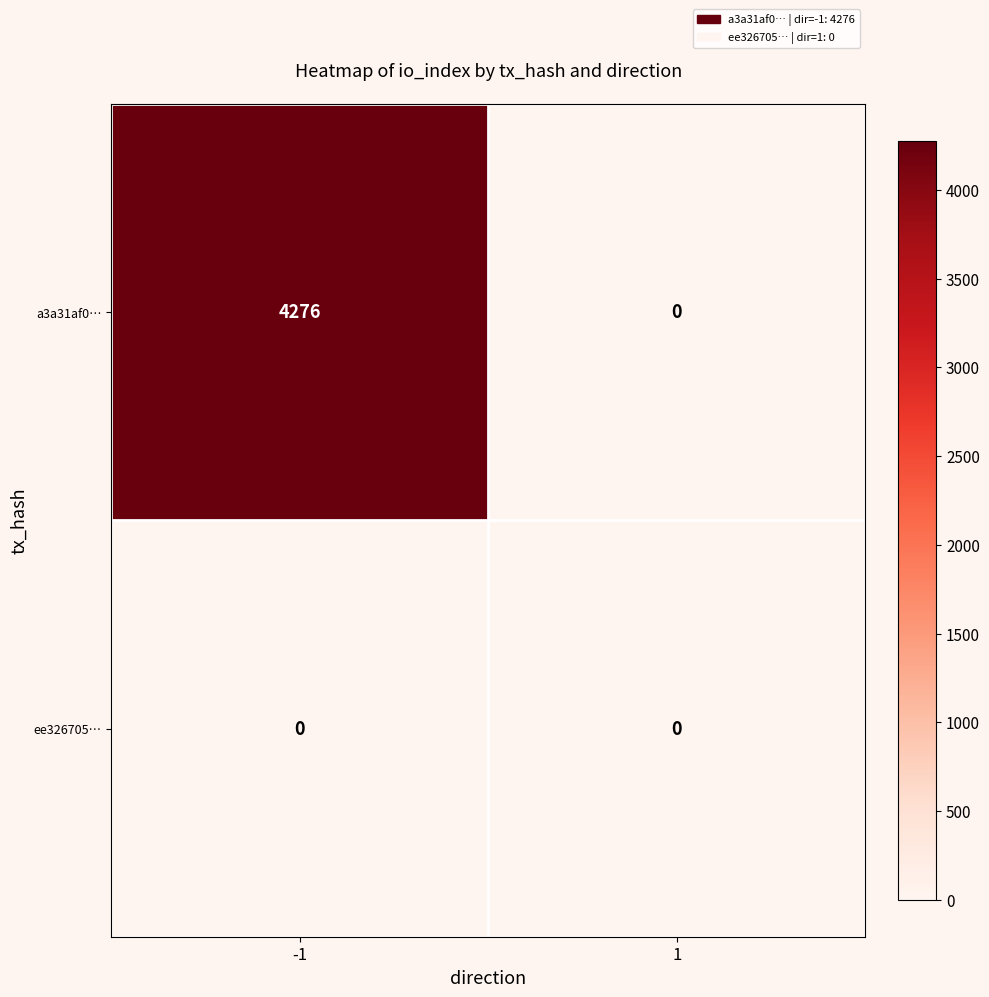

What is the total value across all series at -1?

4276